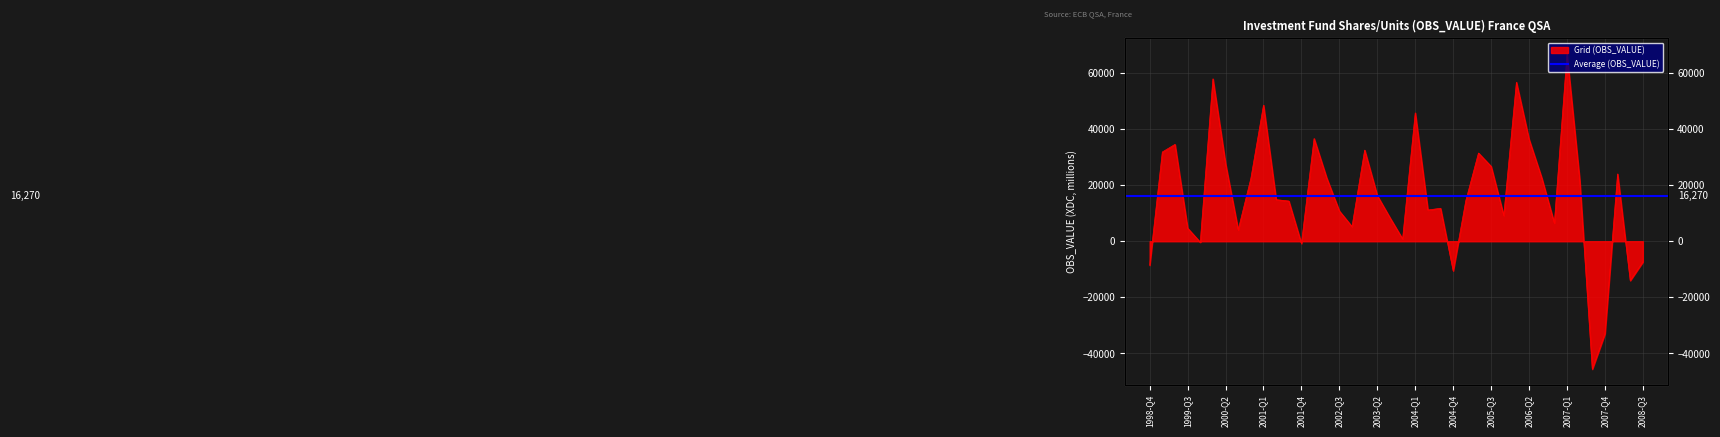

Is it true that the value at 2005-Q4 is 16269?

False